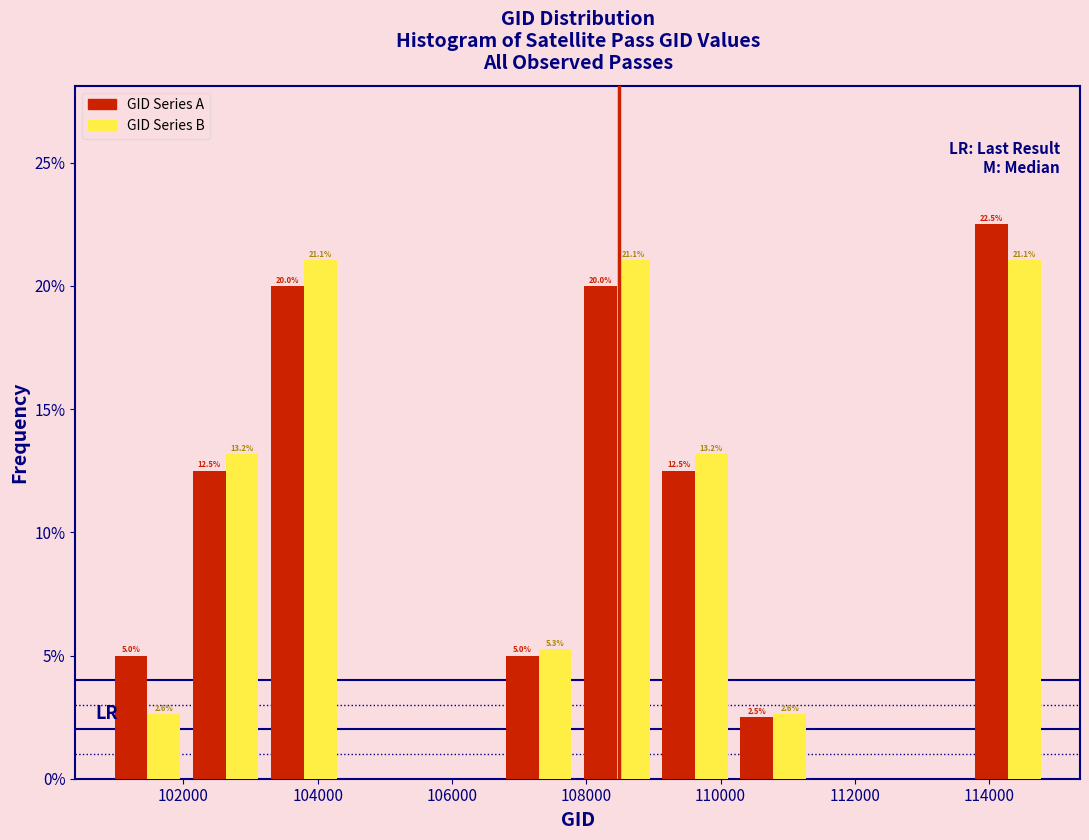

In the GID Series A series, which range on the x-axis has the tallest bar?

113600 to 114800